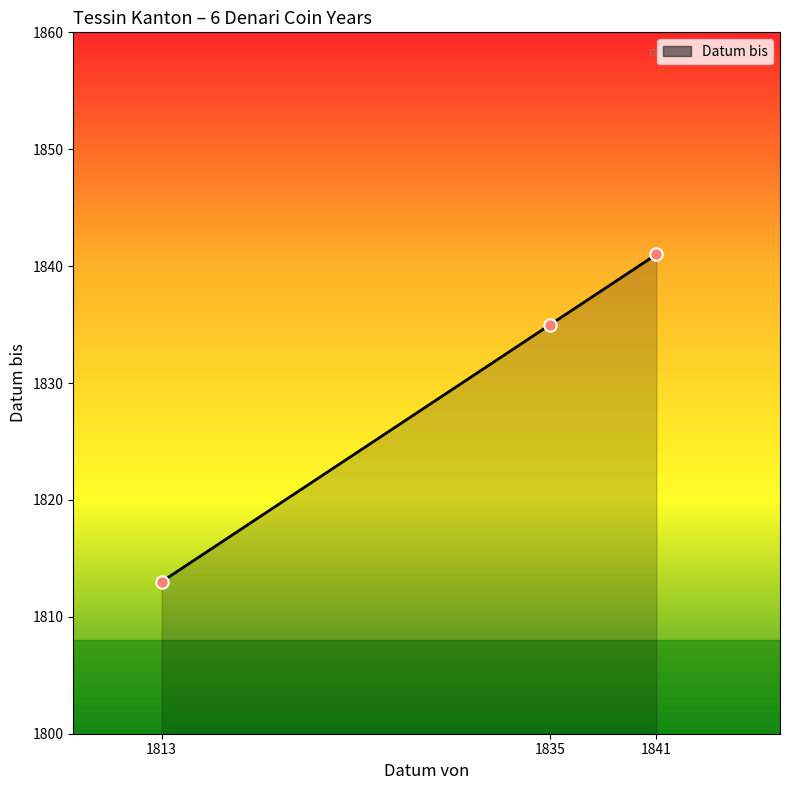

Approximately how many times larger is the value at 1813 compared to 1835?

1.0